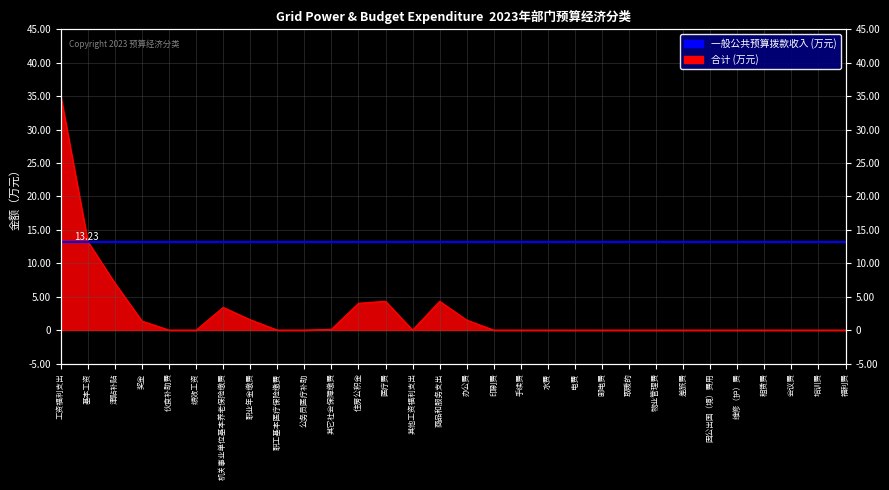

What is the difference between the second highest and second lowest values?

13.2